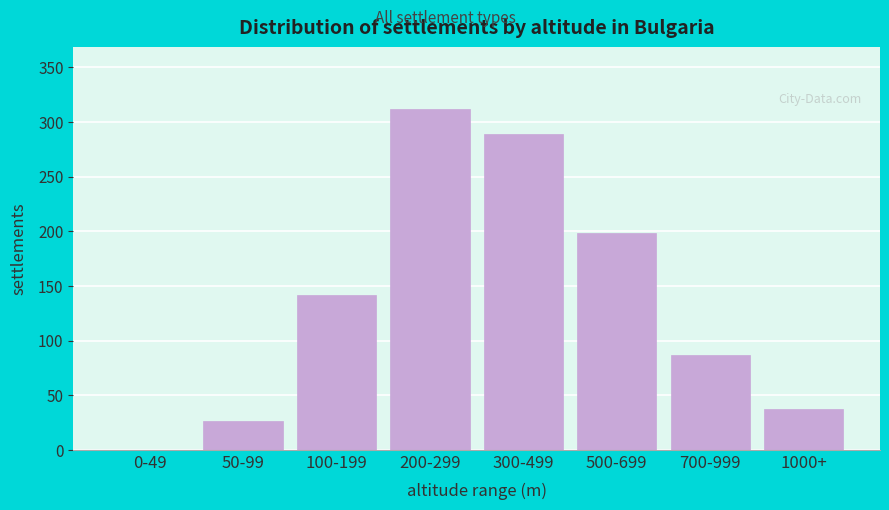

Reading left to right, list all the values displayed in this chart.

0-49=0	50-99=26	100-199=142	200-299=312	300-499=289	500-699=198	700-999=87	1000+=37